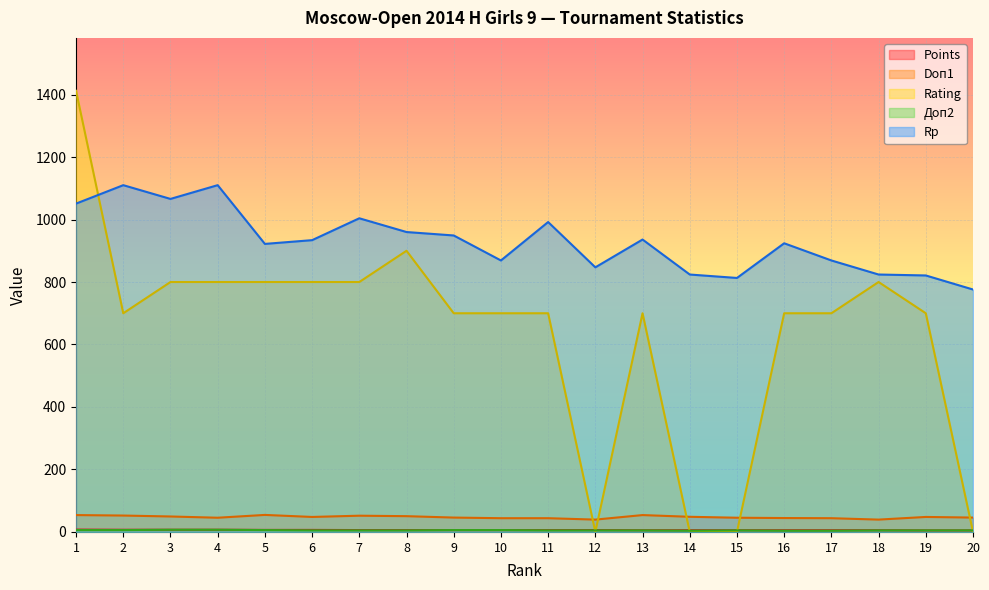

Reading right to left, transcribe all the data shown in this chart.

Points: 20=5.0	19=5.0	18=5.5	17=5.5	16=5.5	15=5.5	14=5.5	13=5.5	12=6.0	11=6.0	10=6.0	9=6.0	8=6.0	7=6.0	6=6.5	5=6.5	4=7.0	3=7.0	2=7.0	1=7.5
Doп1: 20=46.0	19=48.0	18=39.5	17=44.0	16=44.5	15=45.5	14=48.5	13=54.0	12=39.5	11=44.0	10=44.0	9=46.0	8=50.5	7=52.0	6=48.0	5=54.5	4=45.5	3=49.5	2=52.5	1=54.0
Rating: 20=0.0	19=700.0	18=800.0	17=700.0	16=700.0	15=0.0	14=0.0	13=700.0	12=0.0	11=700.0	10=700.0	9=700.0	8=900.0	7=800.0	6=800.0	5=800.0	4=800.0	3=800.0	2=700.0	1=1412.0
Доп2: 20=5.0	19=5.0	18=5.0	17=4.0	16=4.0	15=5.0	14=4.0	13=5.0	12=5.0	11=5.0	10=6.0	9=6.0	8=5.0	7=5.0	6=5.0	5=6.0	4=7.0	3=7.0	2=6.0	1=6.0
Rp: 20=776.0	19=821.0	18=824.0	17=869.0	16=924.0	15=813.0	14=824.0	13=936.0	12=847.0	11=992.0	10=869.0	9=949.0	8=960.0	7=1004.0	6=934.0	5=922.0	4=1110.0	3=1066.0	2=1110.0	1=1051.0